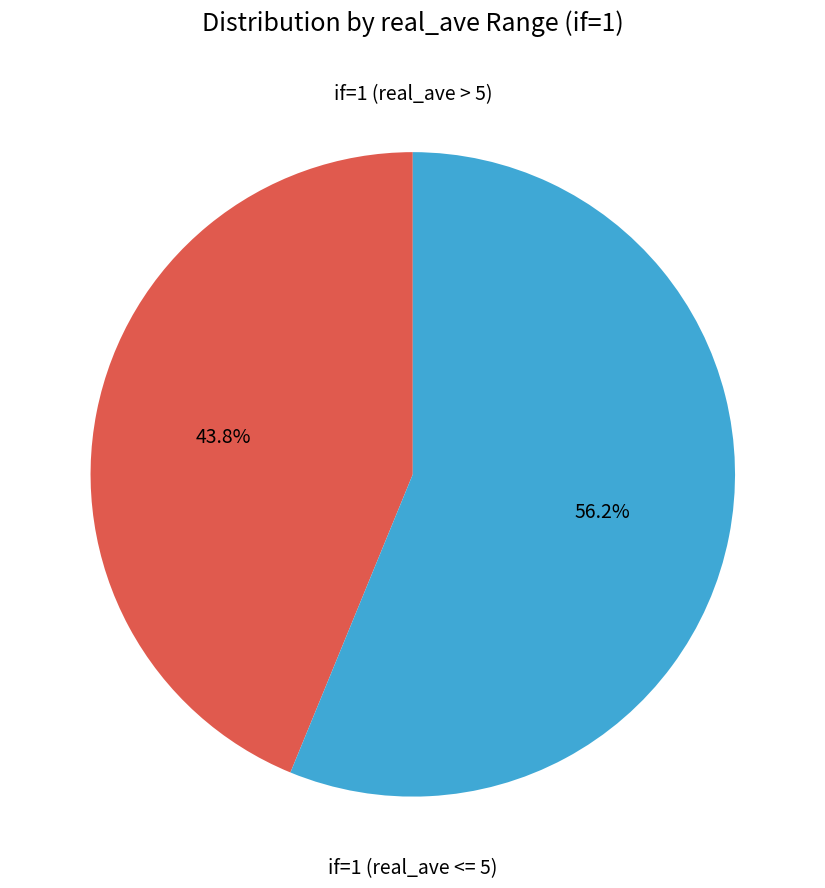

Is there a majority slice in this chart?

Yes